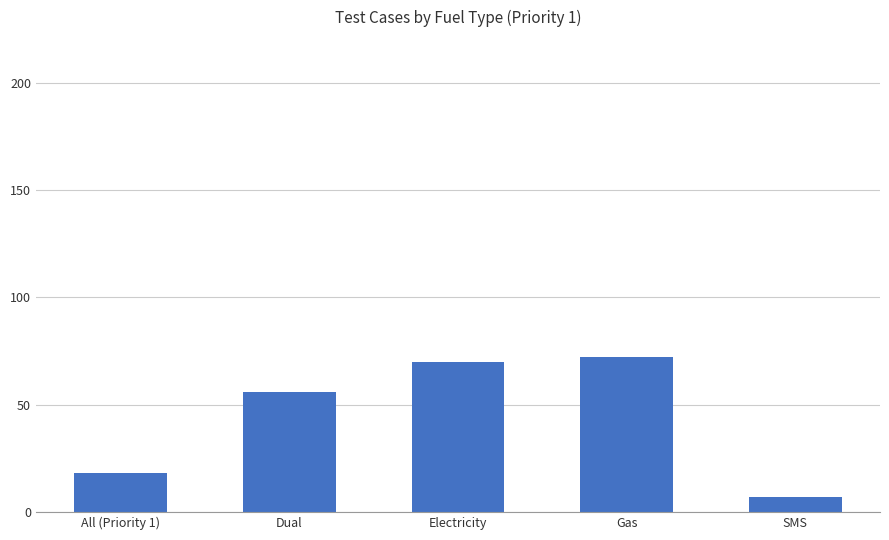

Reading left to right, what are all the values shown in this chart?

18	56	70	72	7